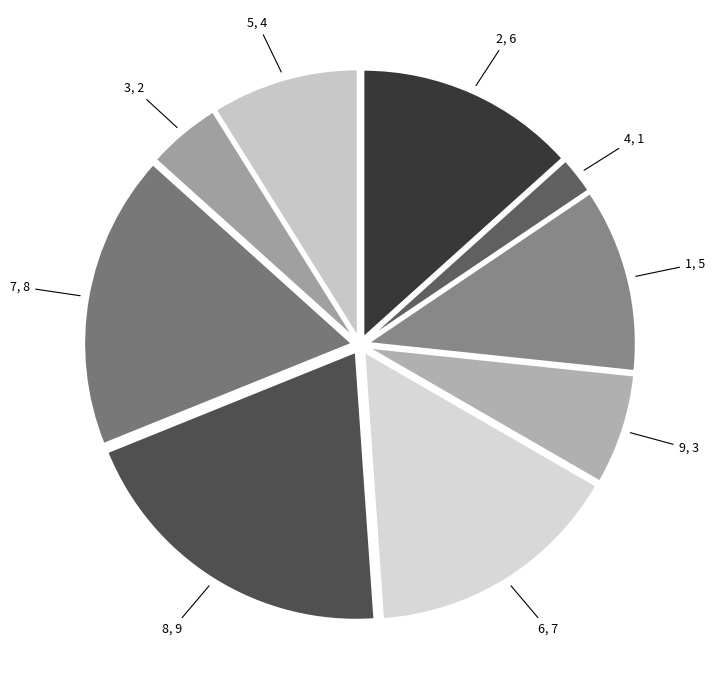

How many slices are in this pie chart?

9